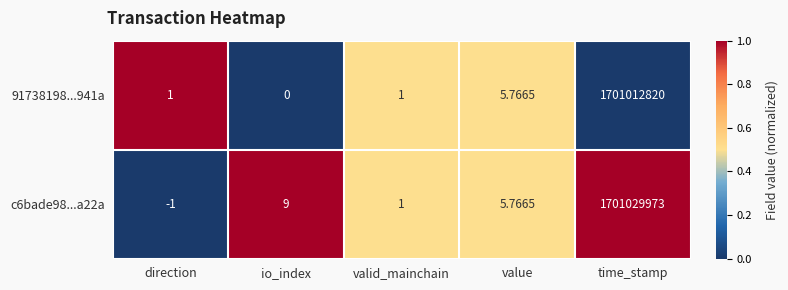

Where does the c6bade98...a22a series first go above 5?

io_index